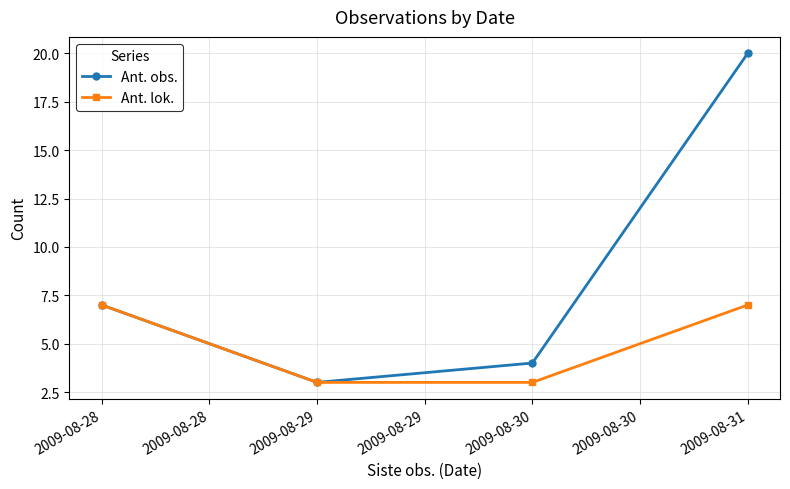

Which series has the widest spread of values?

Ant. obs.